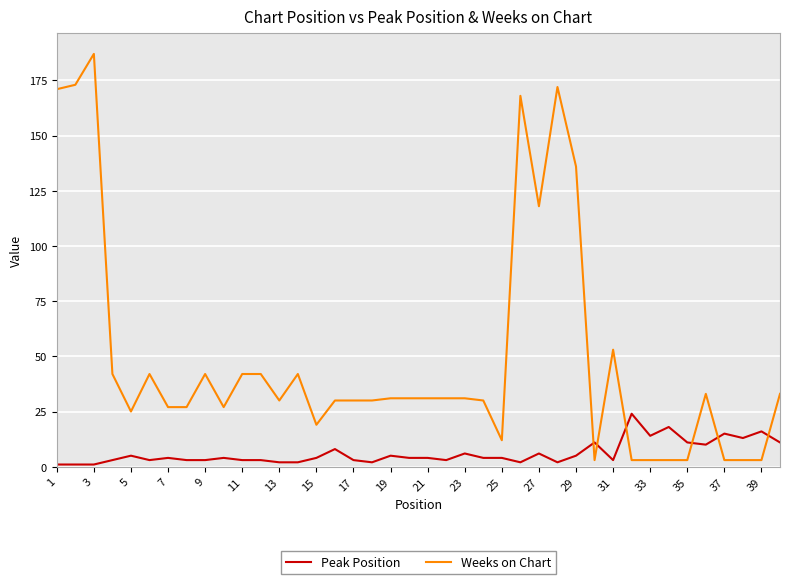

Reading left to right, list all the values displayed in this chart.

Peak Position: 1	1	1	3	5	3	4	3	3	4	3	3	2	2	4	8	3	2	5	4	4	3	6	4	4	2	6	2	5	11	3	24	14	18	11	10	15	13	16	11
Weeks on Chart: 171	173	187	42	25	42	27	27	42	27	42	42	30	42	19	30	30	30	31	31	31	31	31	30	12	168	118	172	136	3	53	3	3	3	3	33	3	3	3	33